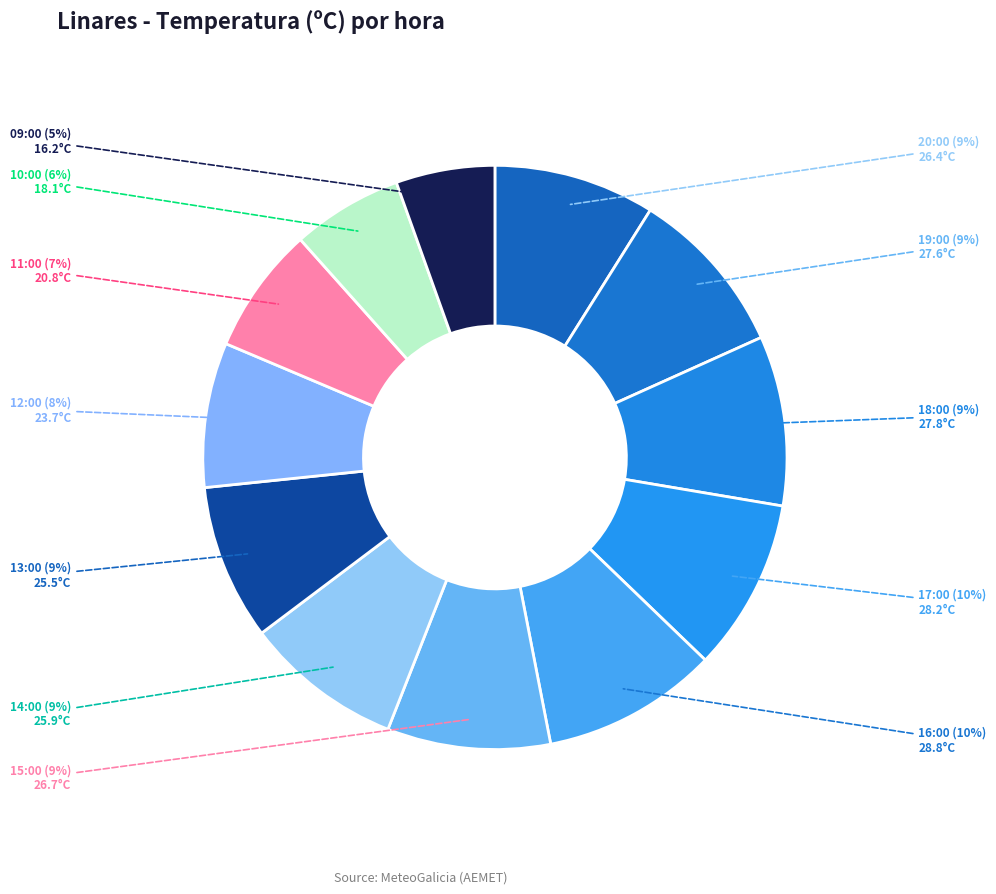

To the nearest percent, what percentage of the pie is 19:00?

9%